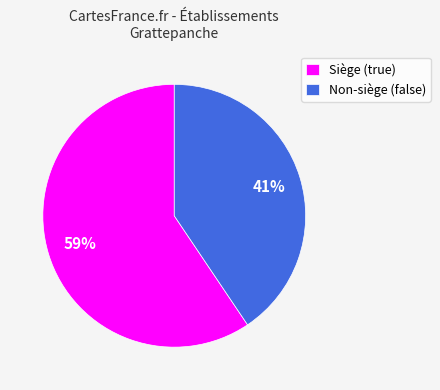

How many segments does this pie chart have?

2